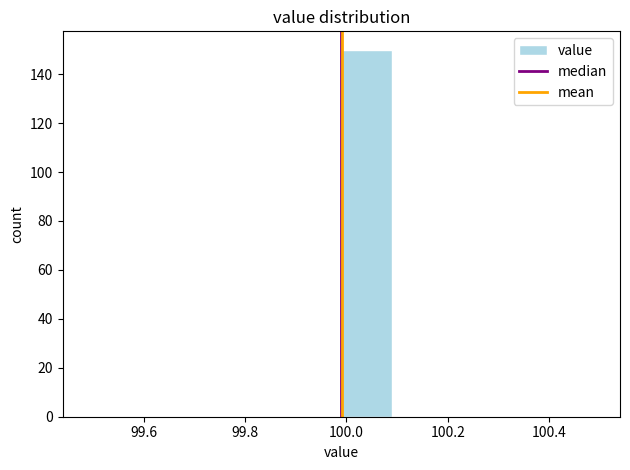

Reading left to right, list every bar in this chart as the range it spans on the x-axis followed by its height. Neither the bar edges nor the heights are printed on the chart, so give them approximately, as read against the axes.

99.49 to 99.59: 0
99.59 to 99.69: 0
99.69 to 99.79: 0
99.79 to 99.89: 0
99.89 to 99.99: 0
99.99 to 100.09: 150
100.09 to 100.19: 0
100.19 to 100.29: 0
100.29 to 100.39: 0
100.39 to 100.49: 0